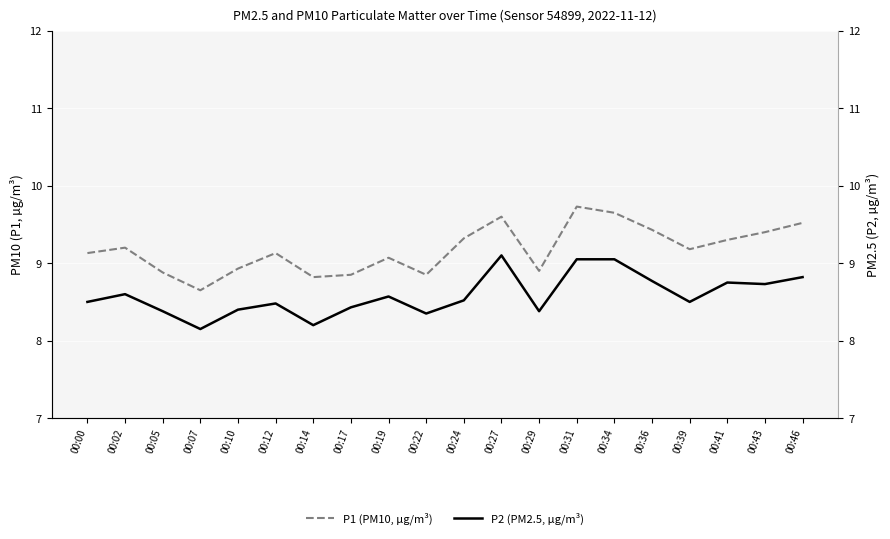

Which series changed the most between 00:27 and 00:31?

P1 (PM10, µg/m³)